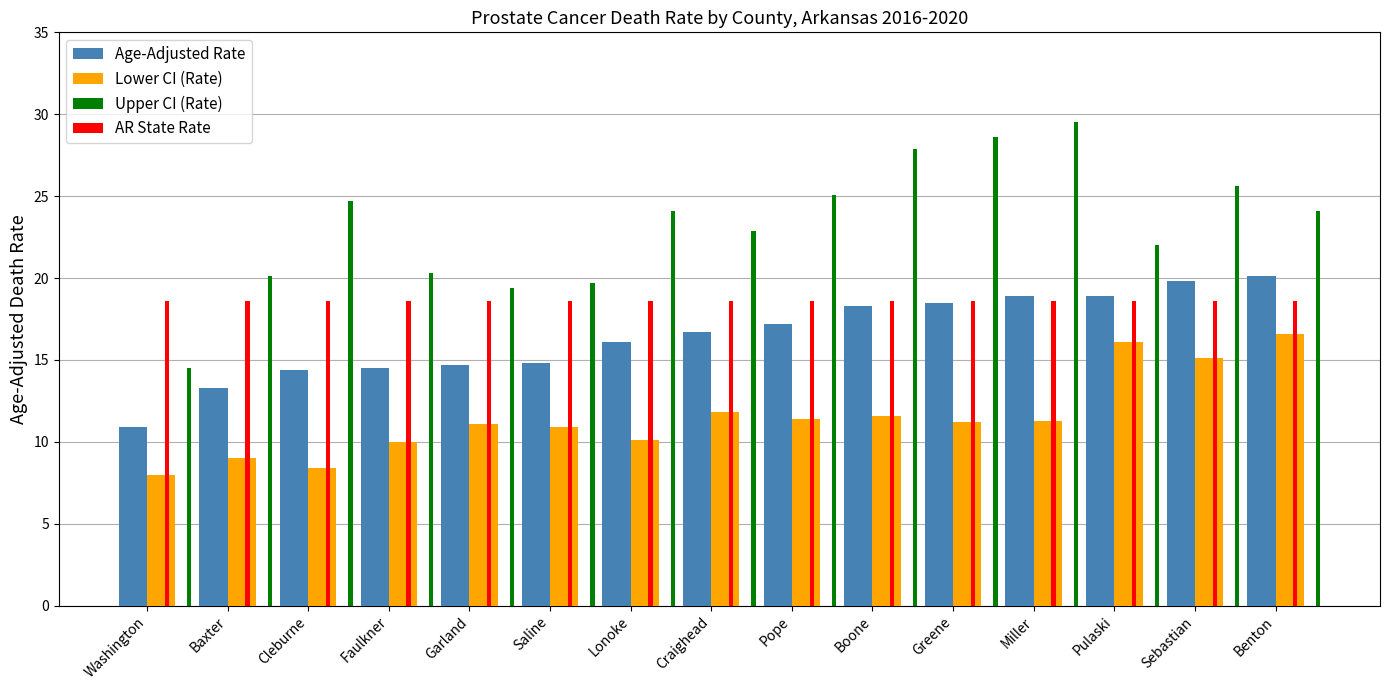

At Benton, list the series in order from largest to smallest.

Upper CI (Rate), Age-Adjusted Rate, AR State Rate, Lower CI (Rate)